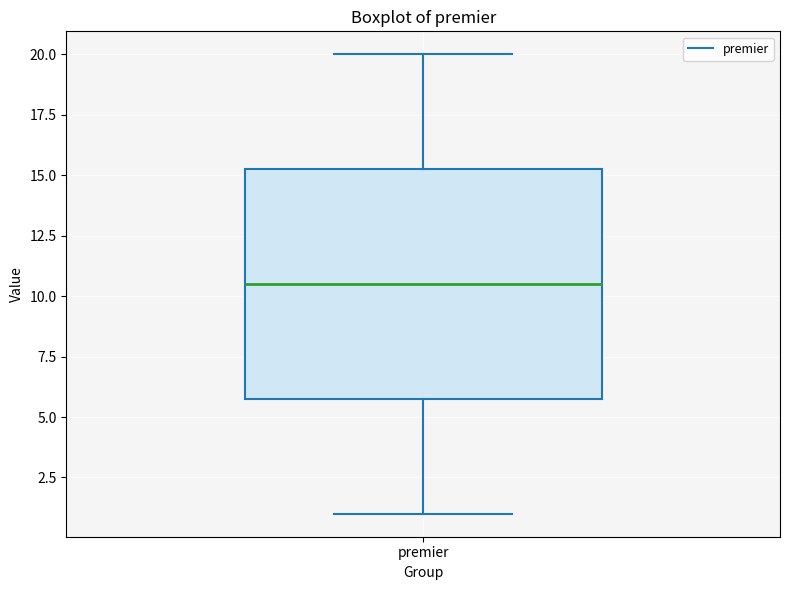

Transcribe this box plot: give where the median line is, the range the box spans, and where the two whiskers end, as read against the y-axis. The values are not printed on the chart, so give them approximately, as read against the axis.

median 10.5, box 6.0 to 15.5, whiskers 1.0 to 20.0